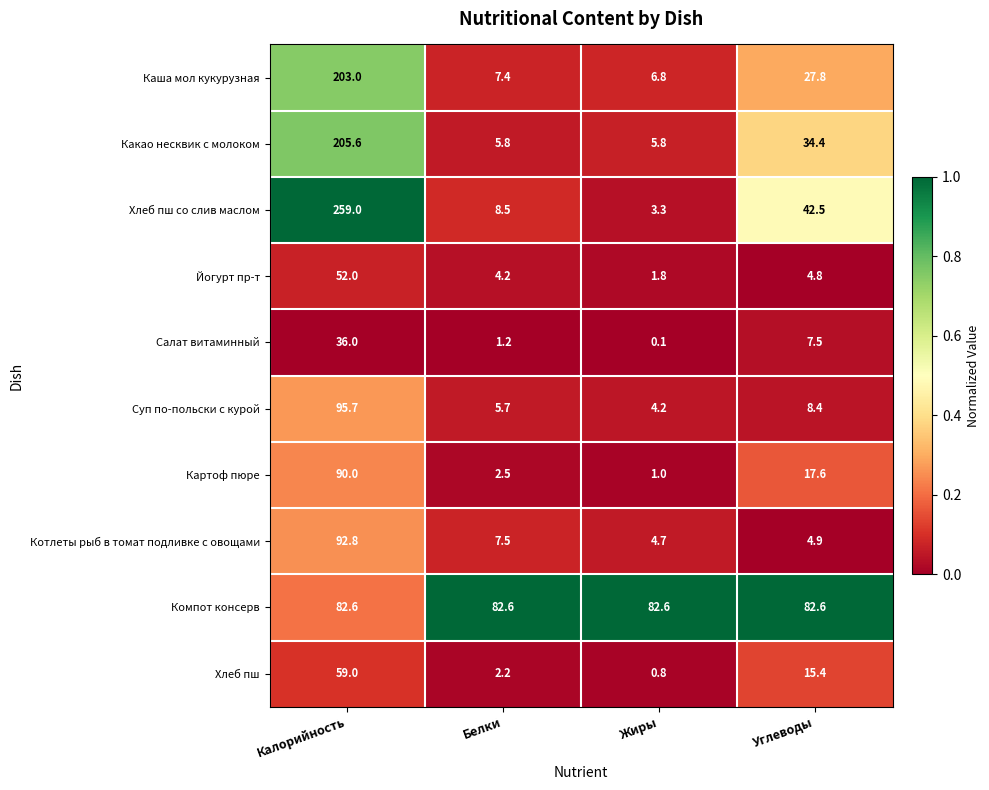

True or false: Хлеб пш has a value of 2.2 at Белки.

True